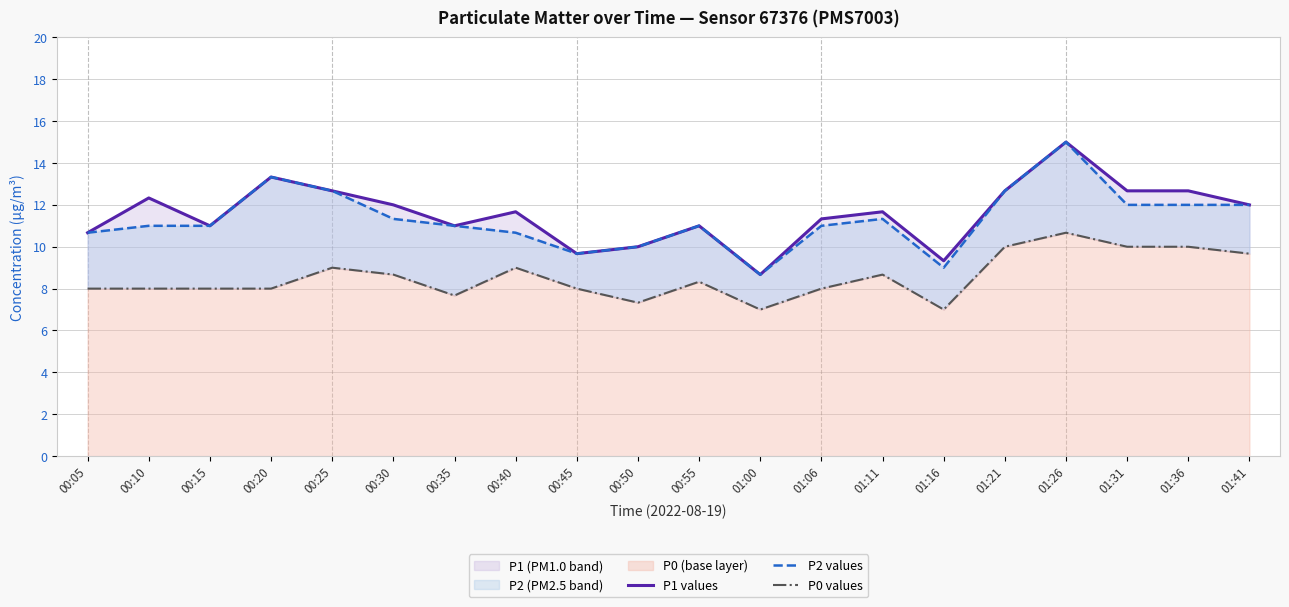

What is the difference between the P1 values values at 01:16 and 01:36?

3.3